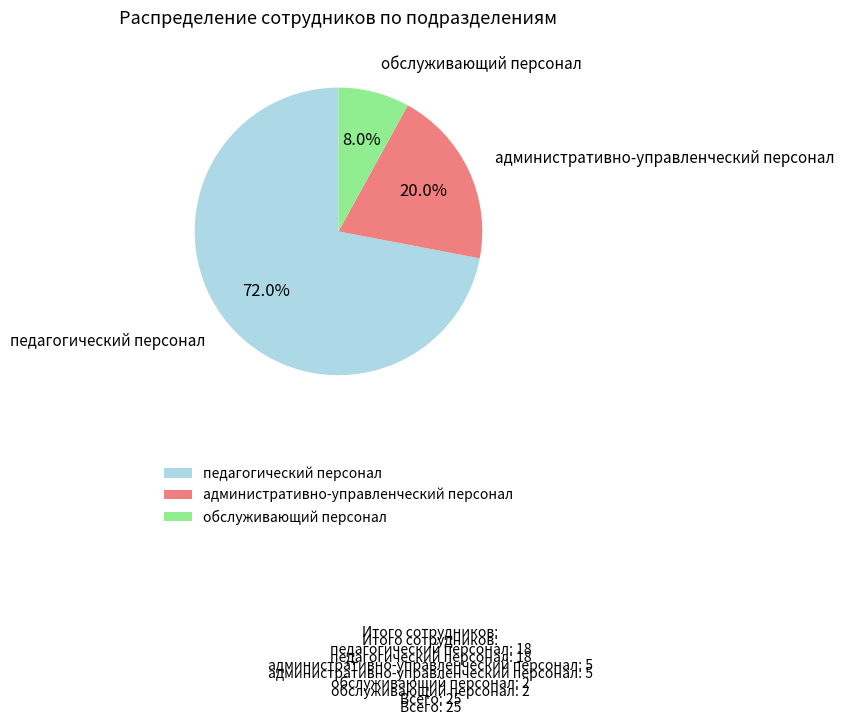

Does административно-управленческий персонал account for over 50% of the chart?

No